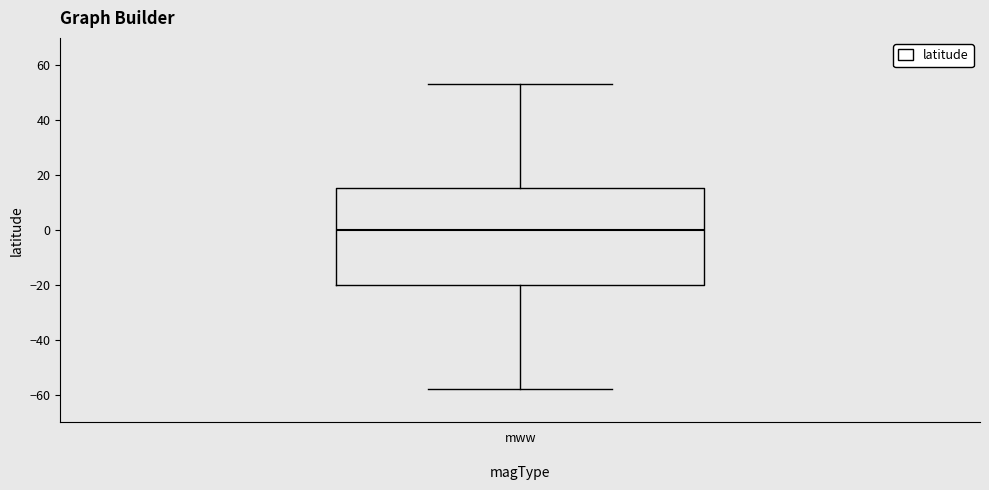

Transcribe this box plot: give where the median line is, the range the box spans, and where the two whiskers end, as read against the y-axis. The values are not printed on the chart, so give them approximately, as read against the axis.

median 0, box -20 to 16, whiskers -58 to 54